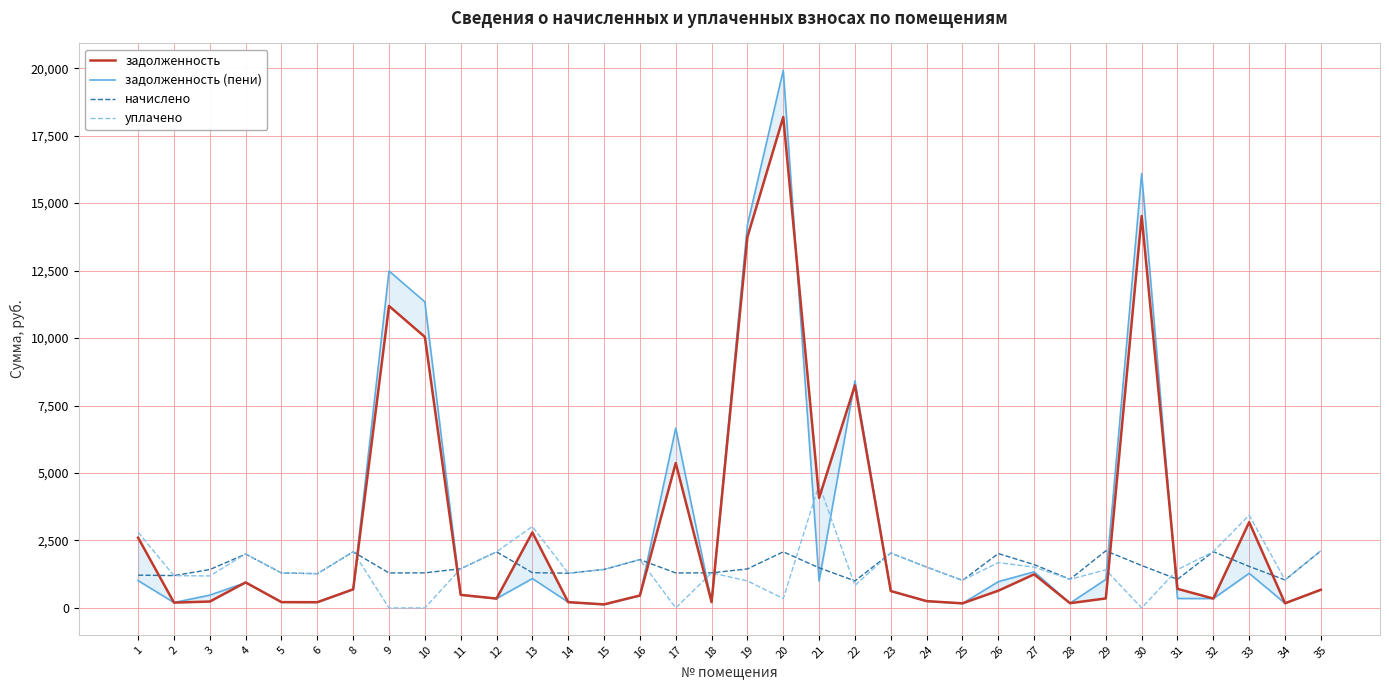

Rank the categories by задолженность (пени) value from lowest to highest.

15, 25, 34, 28, 2, 6, 14, 18, 5, 24, 12, 32, 31, 16, 3, 11, 23, 35, 8, 4, 26, 21, 1, 29, 13, 33, 27, 17, 22, 10, 9, 19, 30, 20